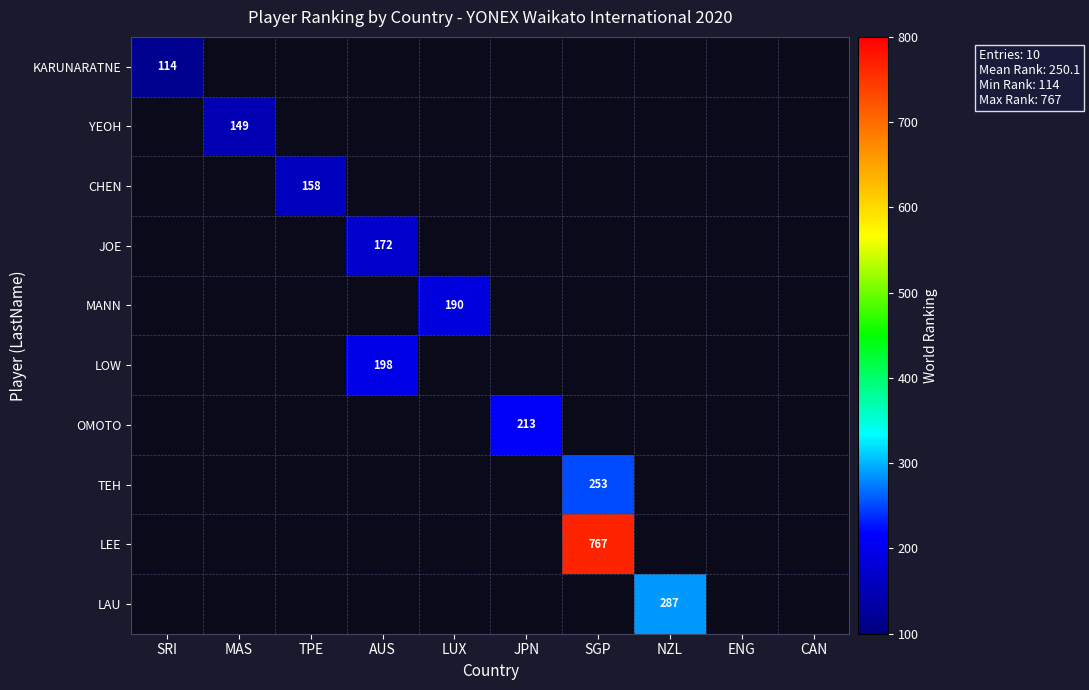

True or false: TEH has a value of 454 at SGP.

False